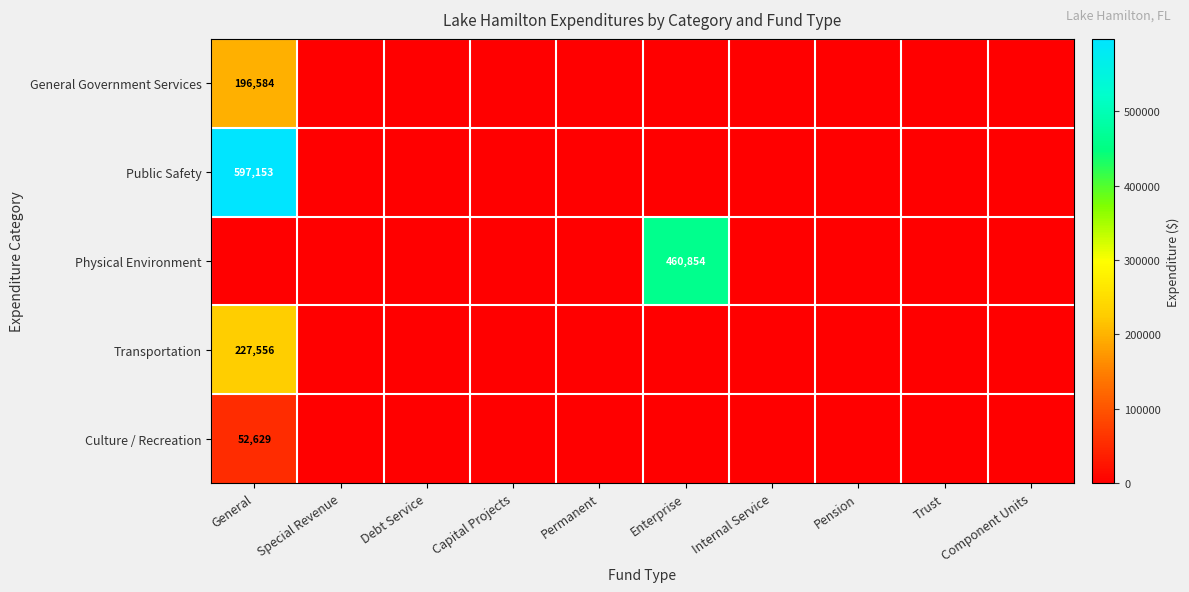

The value of Transportation at General is 116221. True or false?

False